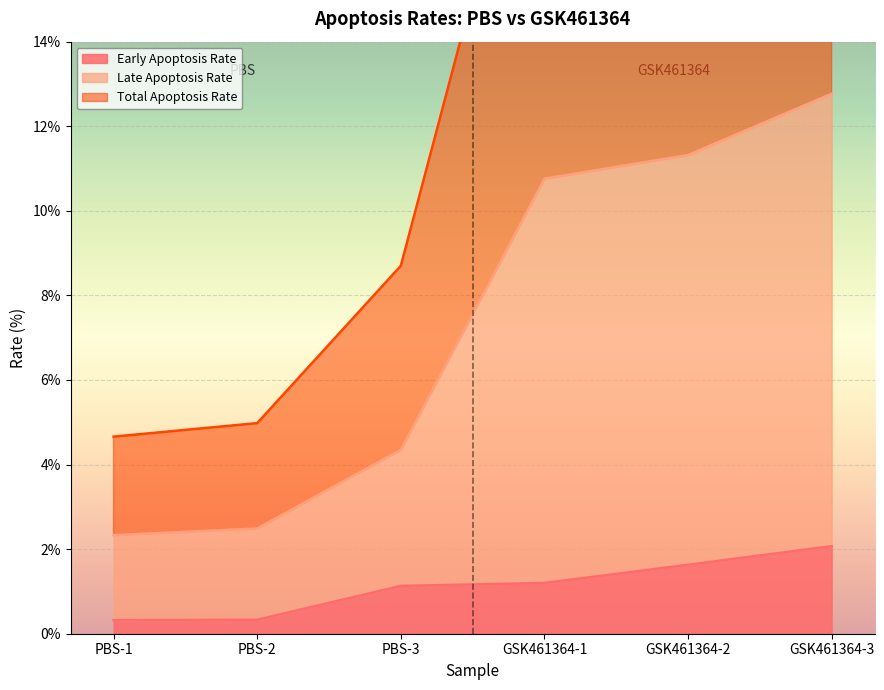

What are all the series names shown in the legend?

Early Apoptosis Rate, Late Apoptosis Rate, Total Apoptosis Rate